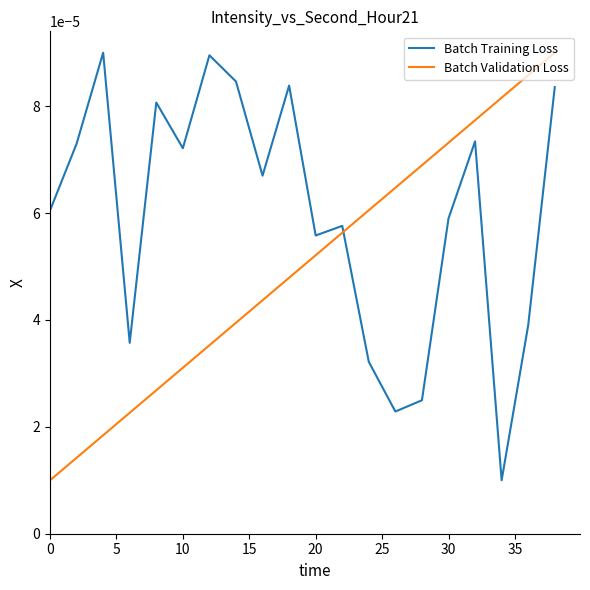

Which series has the largest total across all categories?

Batch Training Loss